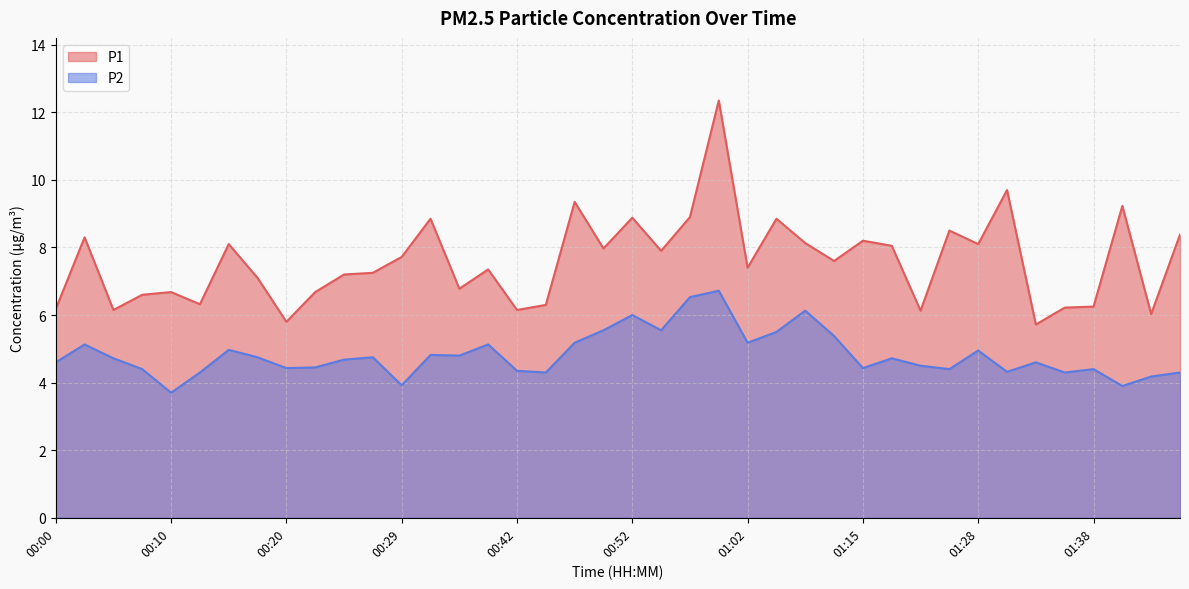

What is the value of the P1 point at the 32nd from the left?

8.5